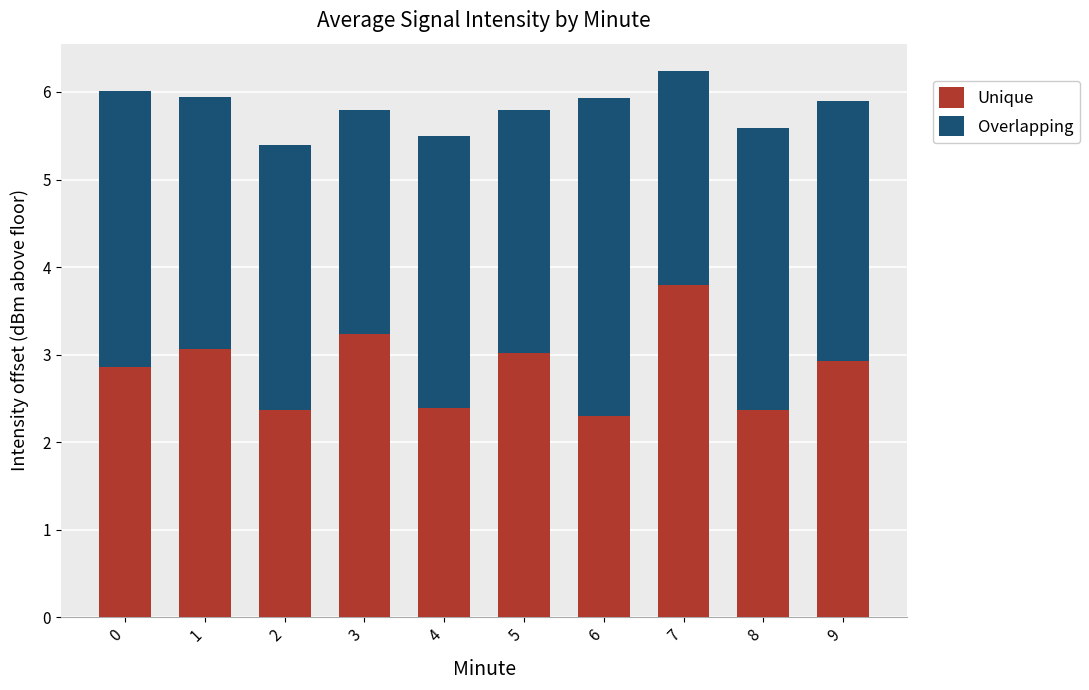

At which category is the sum across all series the highest?

7